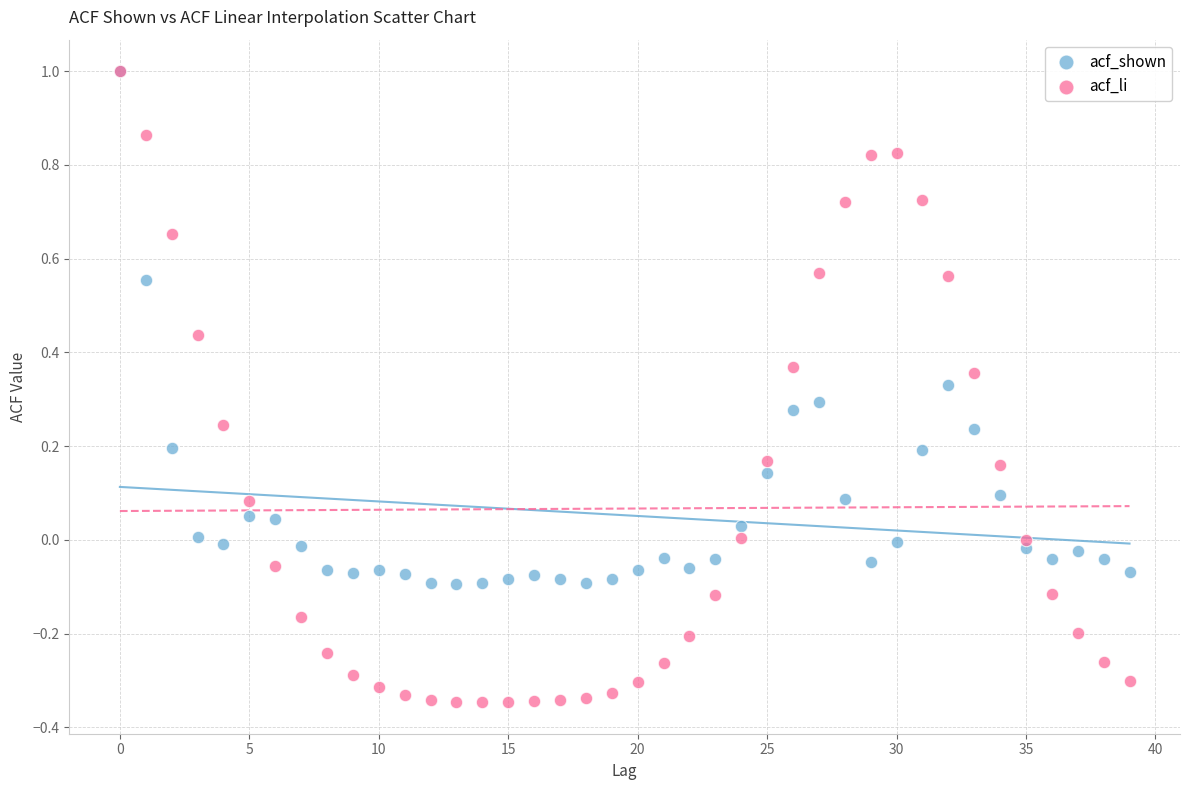

Which series has the largest Y range (max minus min)?

acf_li